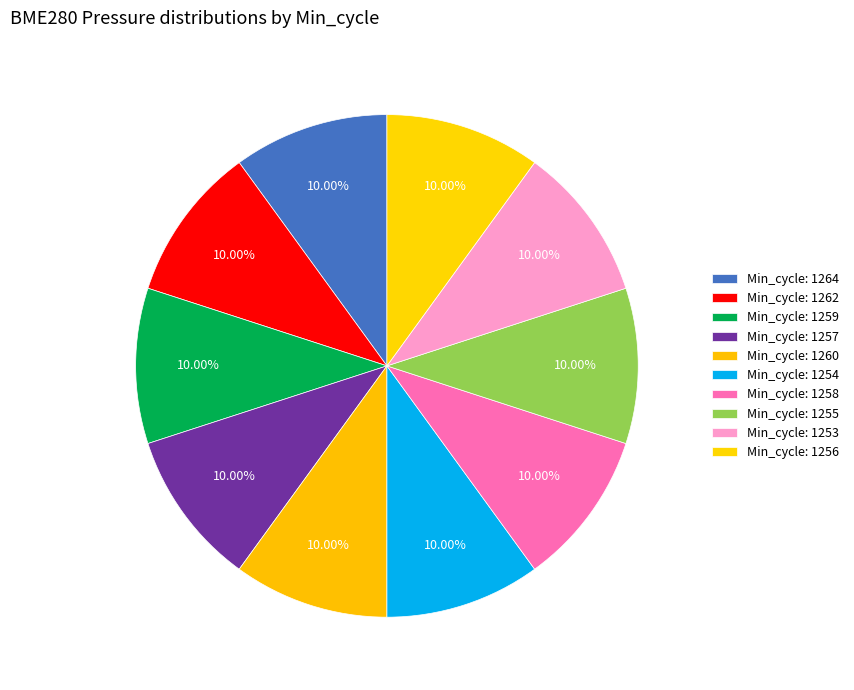

How many segments does this pie chart have?

10